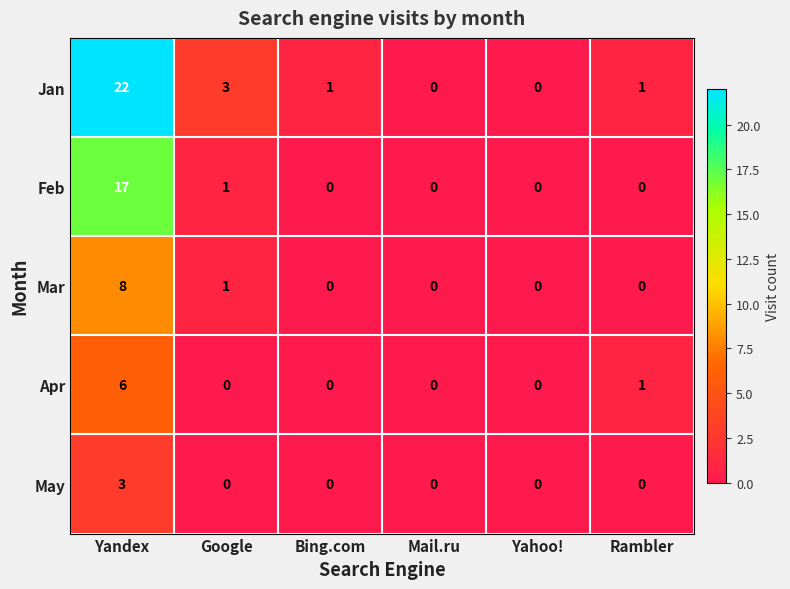

List the series in order of their peak value, highest first.

Jan, Feb, Mar, Apr, May